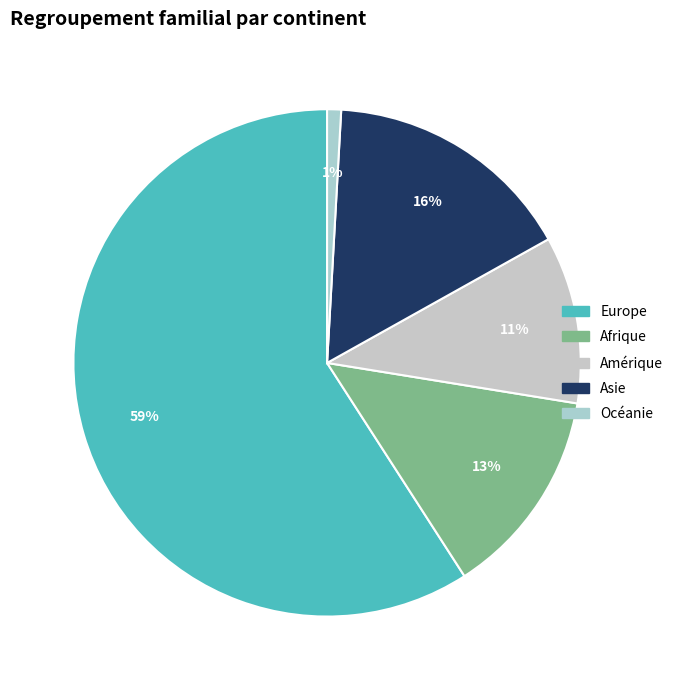

What portion of the pie excludes Océanie?

99.1%